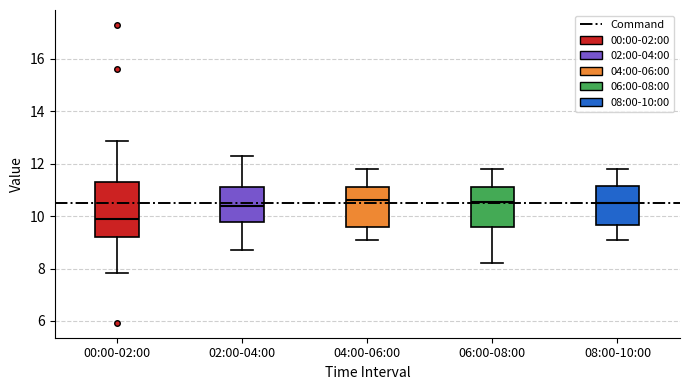

Reading left to right, transcribe this box plot: for each box, give where its median line is, the range the box spans, and where its two whiskers end, as read against the y-axis. The values are not printed on the chart, so give them approximately, as read against the axis.

00:00-02:00: median 10.0, box 9.2 to 11.4, whiskers 7.8 to 12.8
02:00-04:00: median 10.4, box 9.8 to 11.2, whiskers 8.8 to 12.4
04:00-06:00: median 10.6, box 9.6 to 11.2, whiskers 9.2 to 11.8
06:00-08:00: median 10.6, box 9.6 to 11.2, whiskers 8.2 to 11.8
08:00-10:00: median 10.6, box 9.6 to 11.2, whiskers 9.2 to 11.8